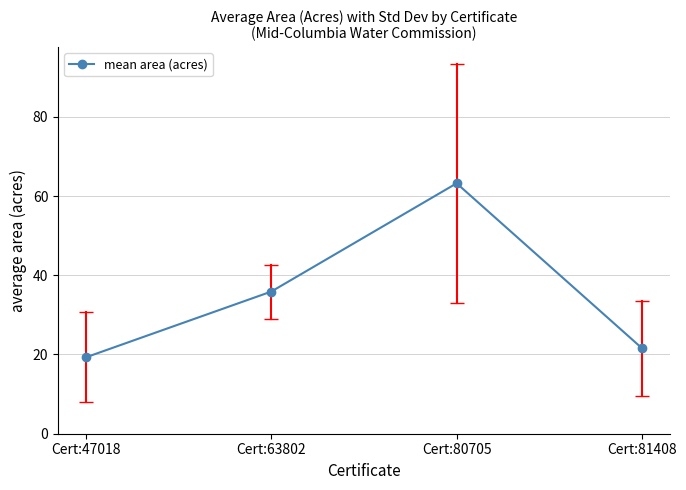

How many interior local peaks (higher than both neighbors) does the data have?

1